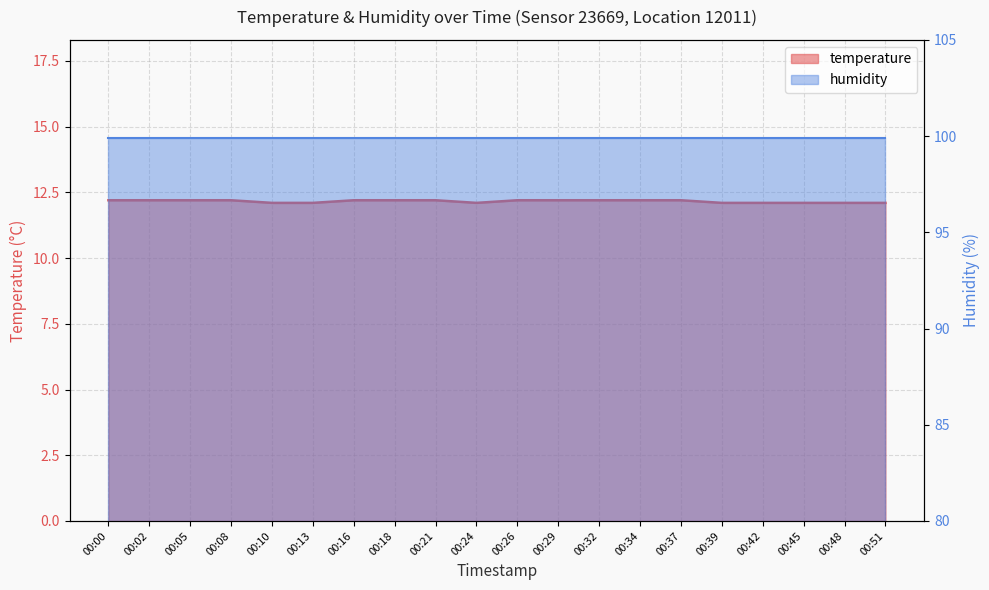

At which category does the data reach its first local valley?

00:24